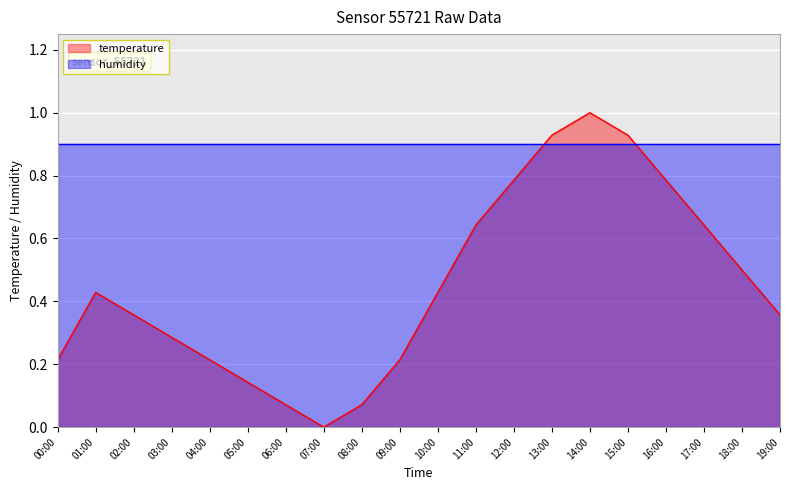

Read the value at 05:00.

0.1